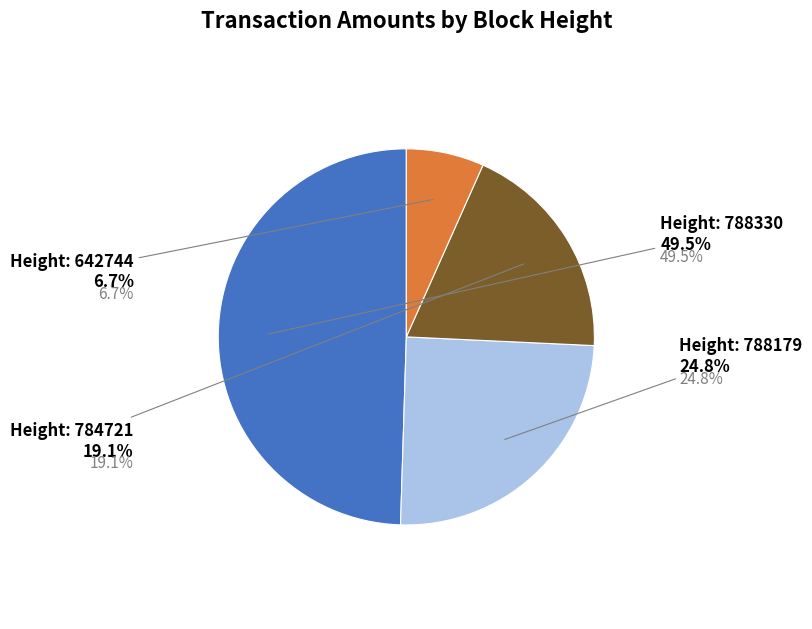

What percentage do 784721 and 642744 together represent?

25.7%